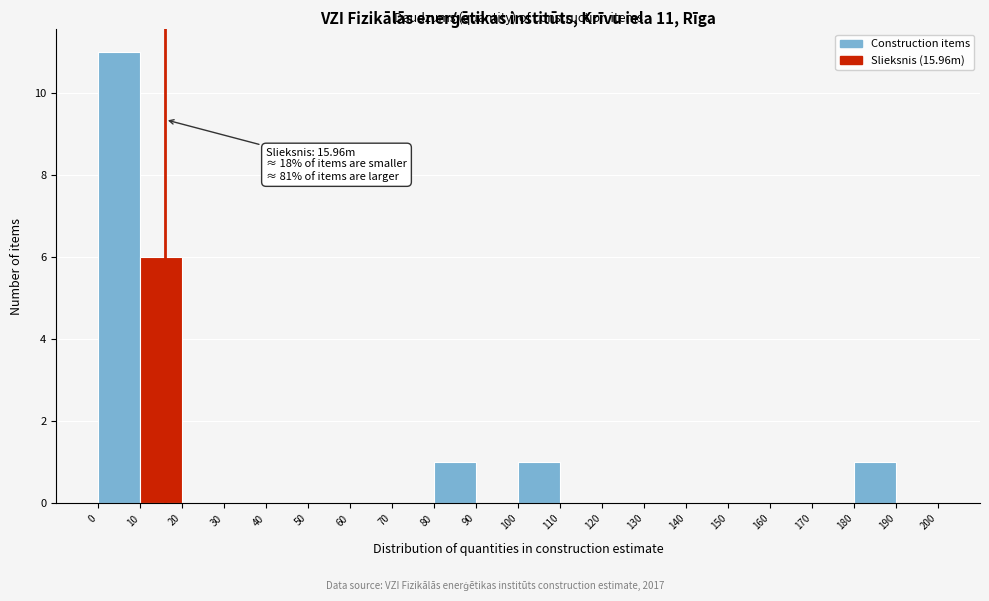

Over which range of the x-axis is the bar tallest?

0 to 10